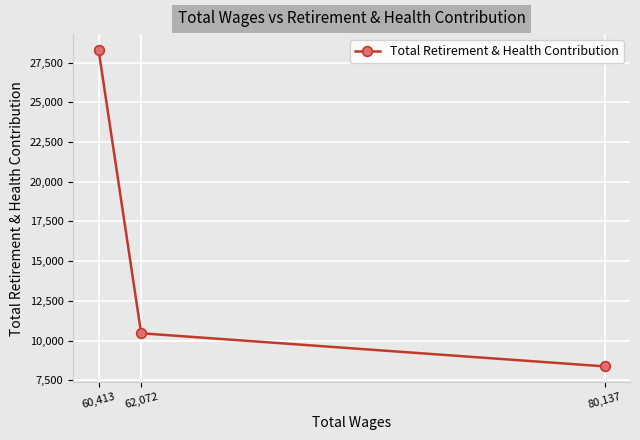

What is the sum of all values?

47130